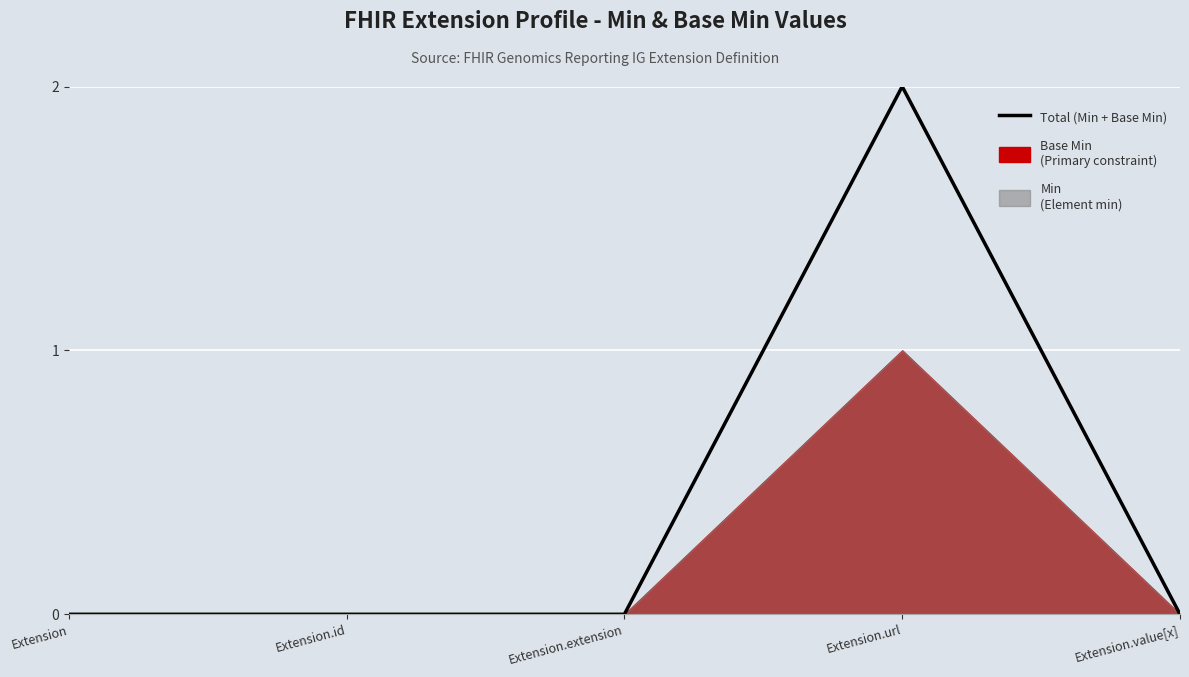

At which category does the data reach its first local peak?

Extension.url